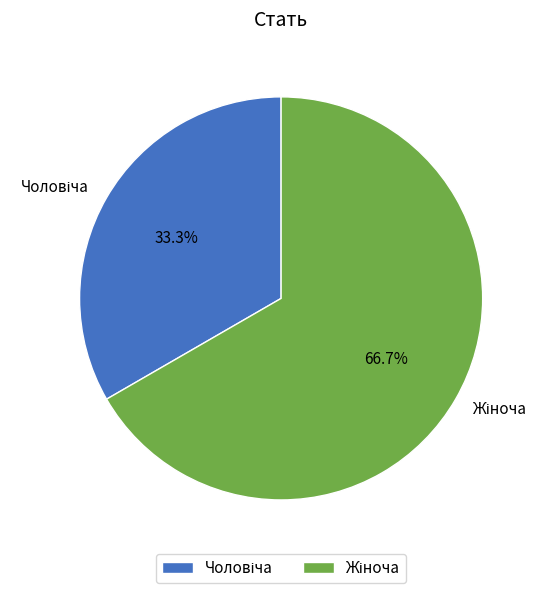

Is there any slice that represents more than half of the pie?

Yes